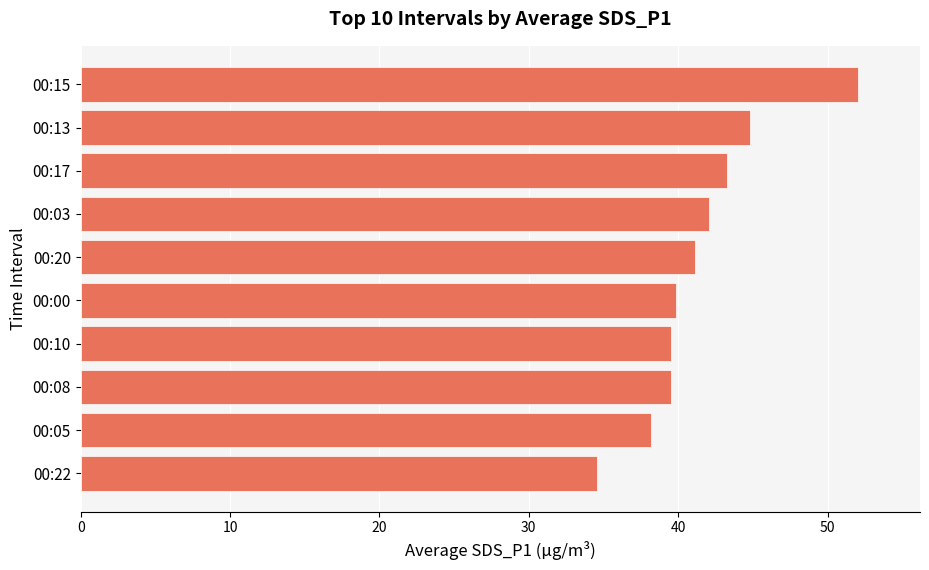

What is the maximum value shown in the chart?

52.0